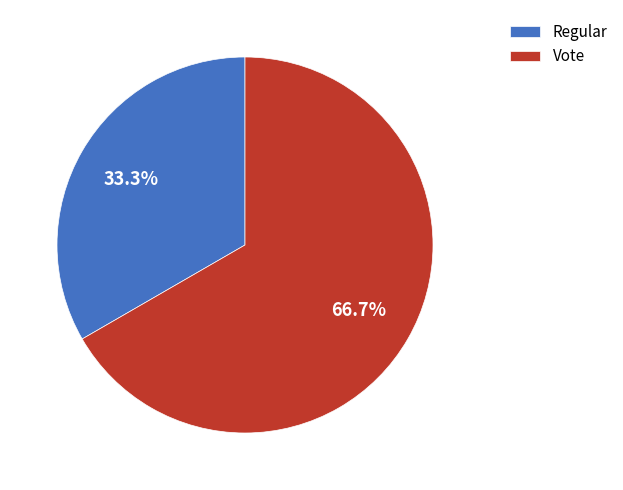

What is the largest slice in the pie chart?

Vote